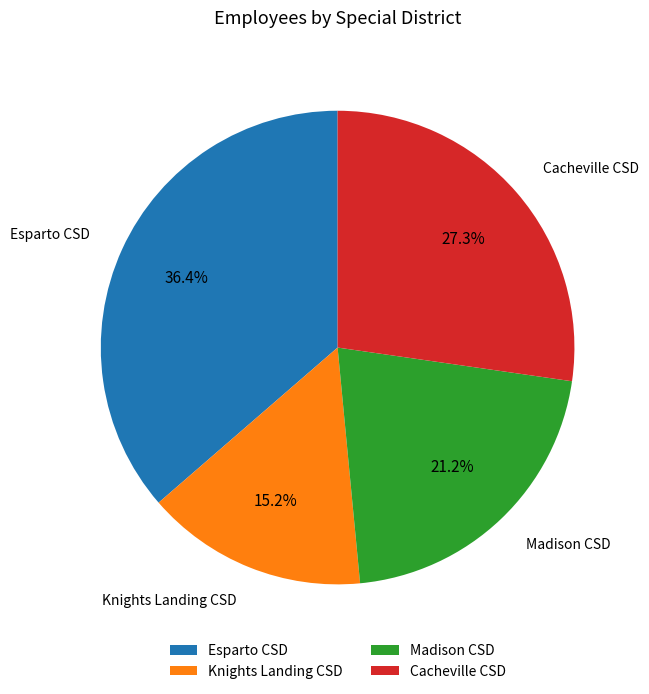

What percentage do Knights Landing CSD and Esparto CSD together represent?

51.5%